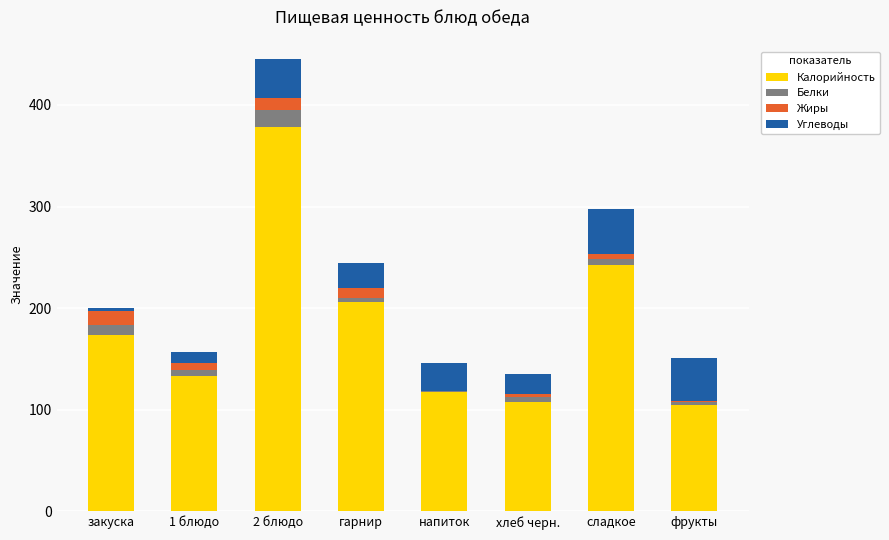

Is it true that Калорийность equals 243.0 at сладкое?

True